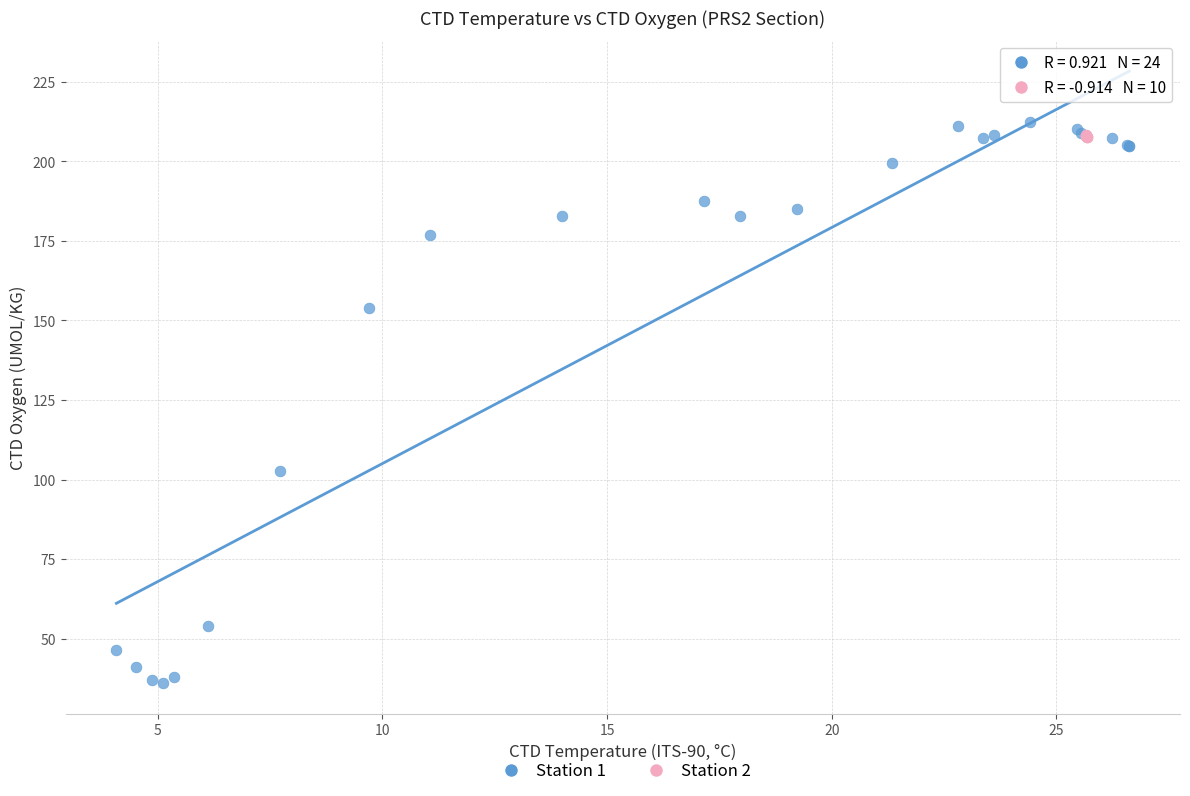

Which series has the widest spread of Y values?

Station 1